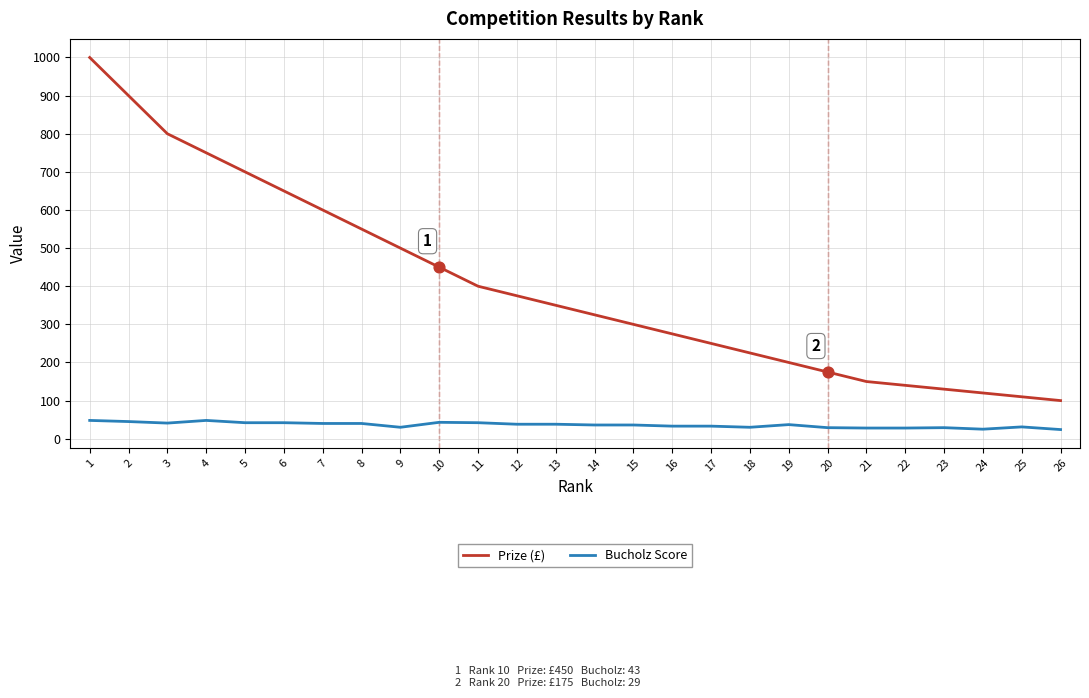

Is the value of Prize (£) at 3 greater than the value of Bucholz Score at 18?

Yes